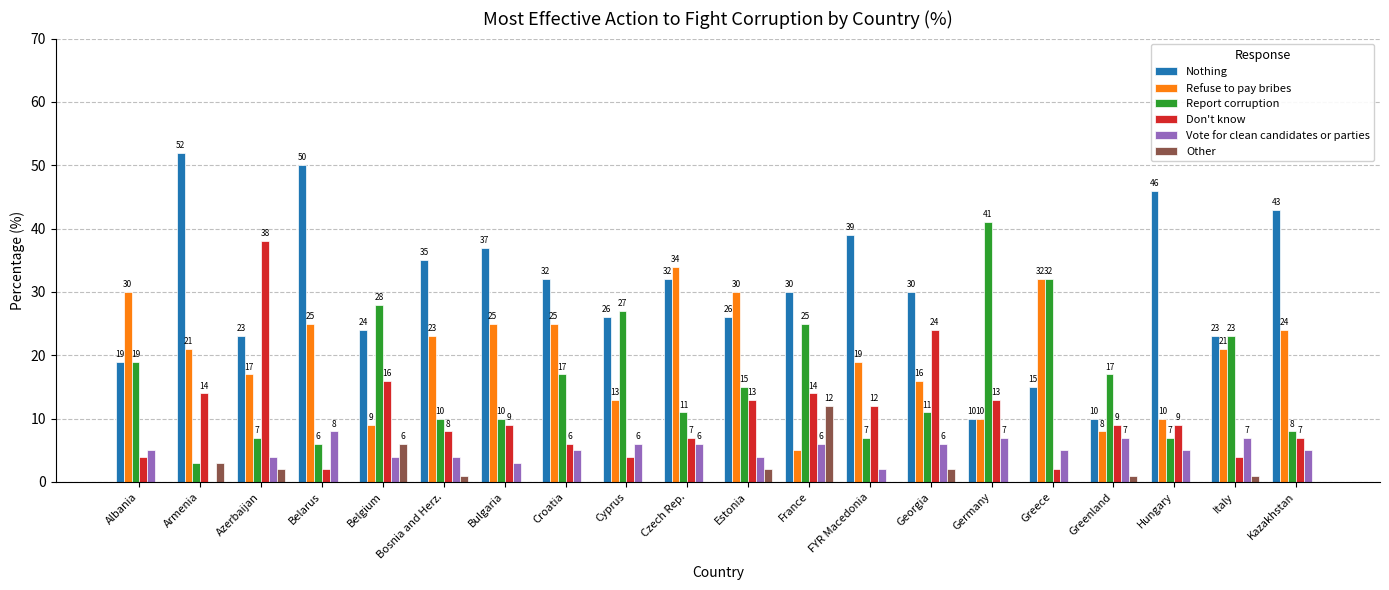

What is the spread (max minus min) of values at Czech Rep.?

34